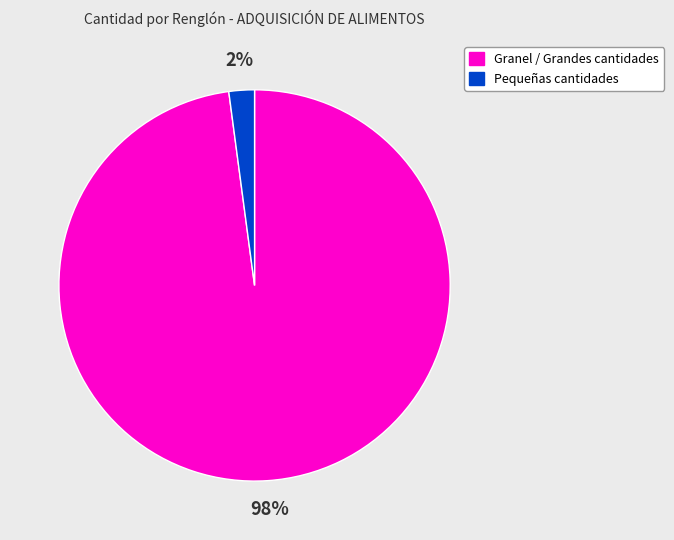

Is there a majority slice in this chart?

Yes